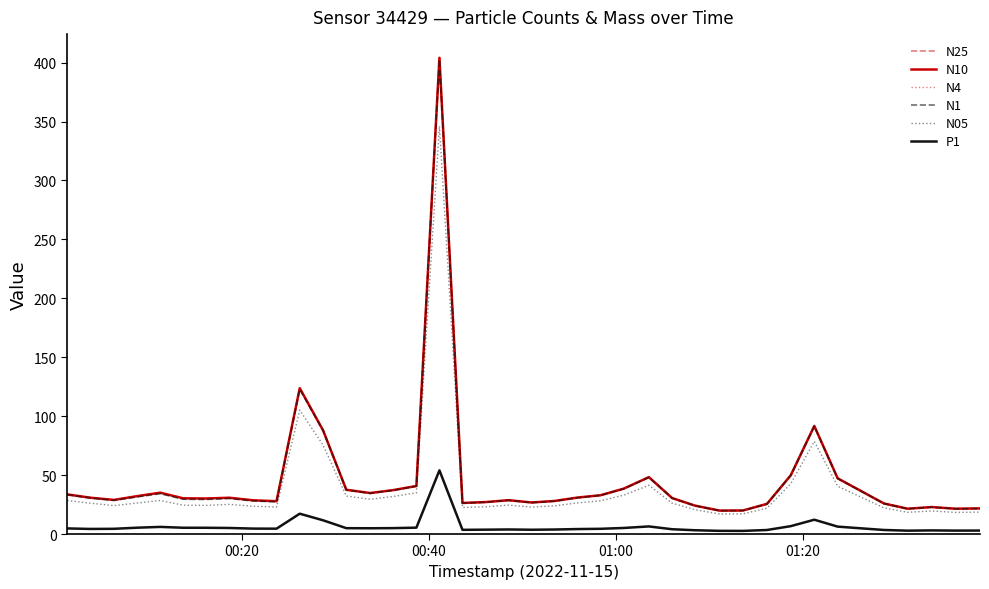

What is the lowest value of the N05 series?

17.0